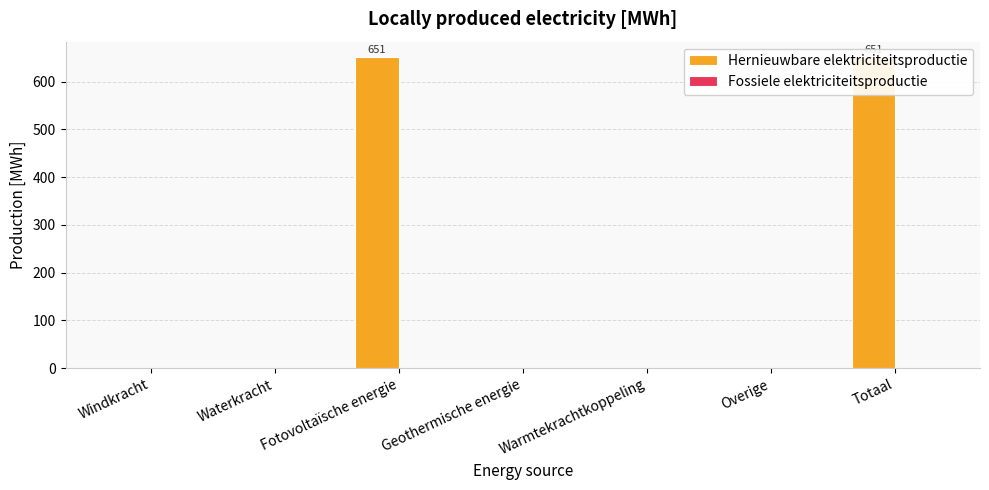

At how many categories does at least one series exceed 202?

2